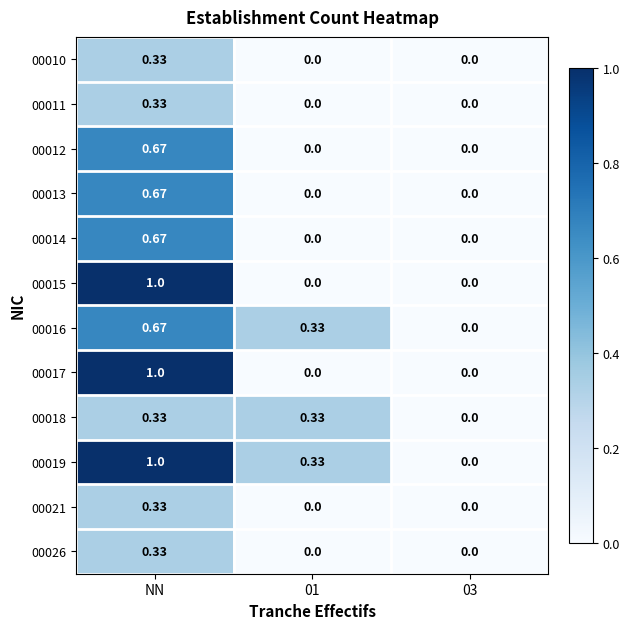

What is the total value across all series at 01?

1.0